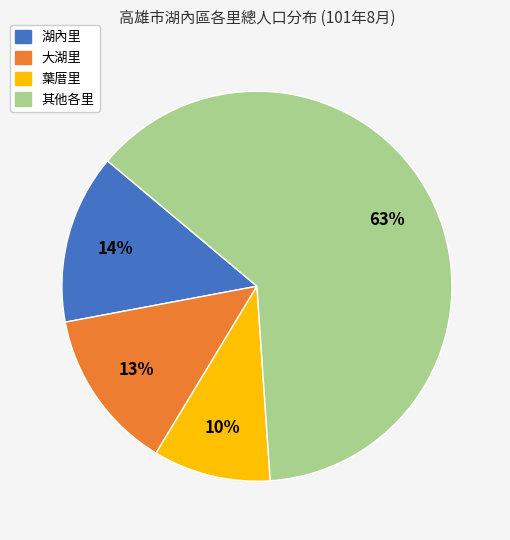

To the nearest percent, what is the average slice percentage?

25%